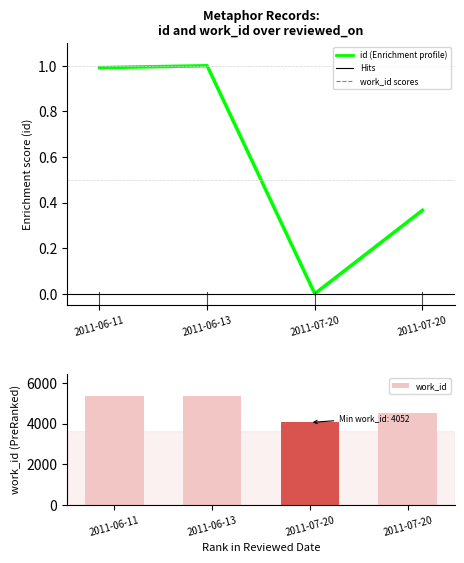

What is the maximum value for work_id?

5366.0